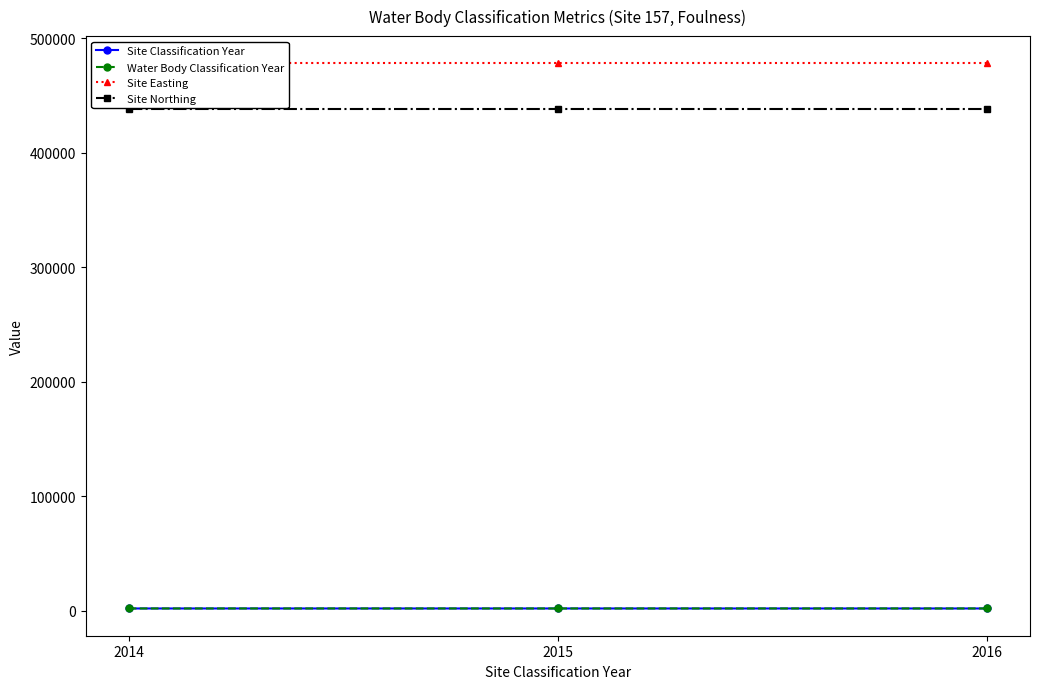

What is the minimum value shown in the chart?

2014